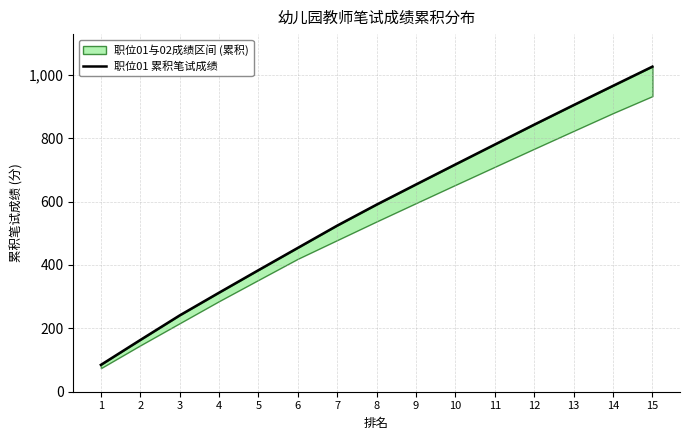

List the labels in order of value, smallest first.

1, 2, 3, 4, 5, 6, 7, 8, 9, 10, 11, 12, 13, 14, 15